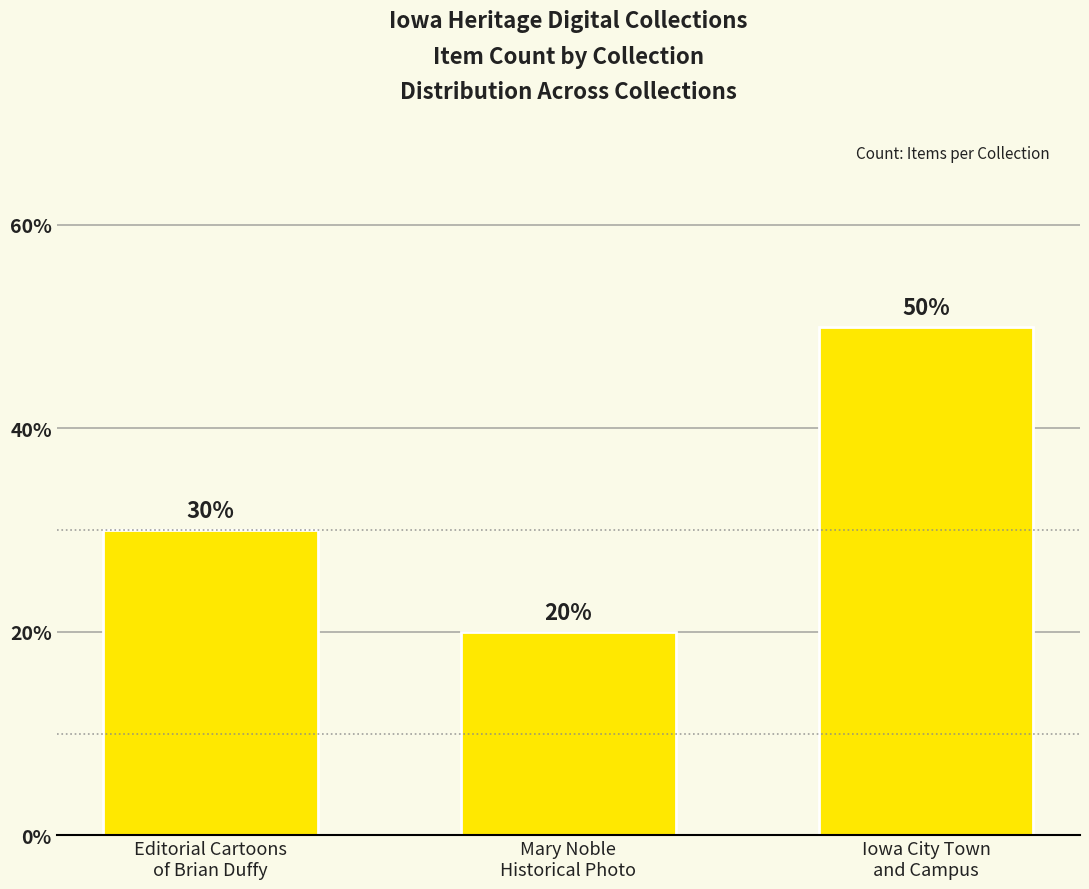

What is the change in value from Mary Noble
Historical Photo to Iowa City Town
and Campus?

+30